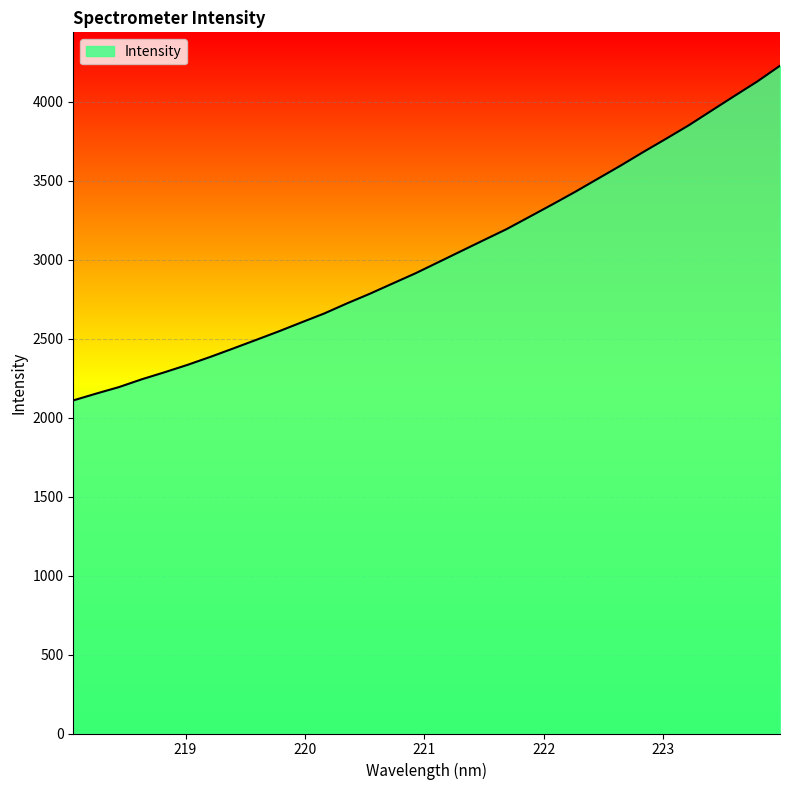

What is the smallest value displayed?

2108.2